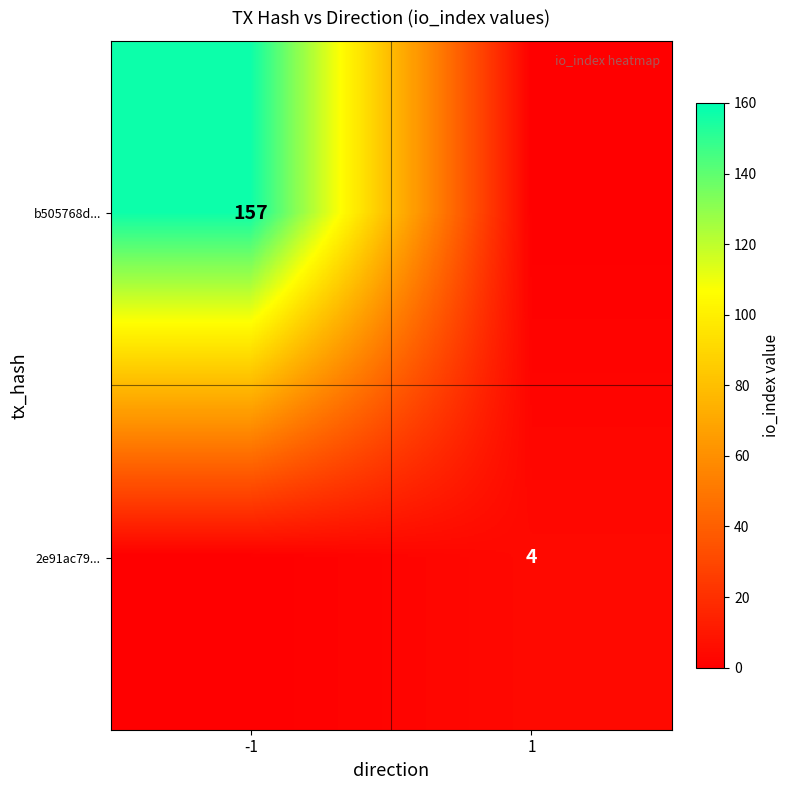

Is it true that 2e91ac79... equals 6 at 1?

False